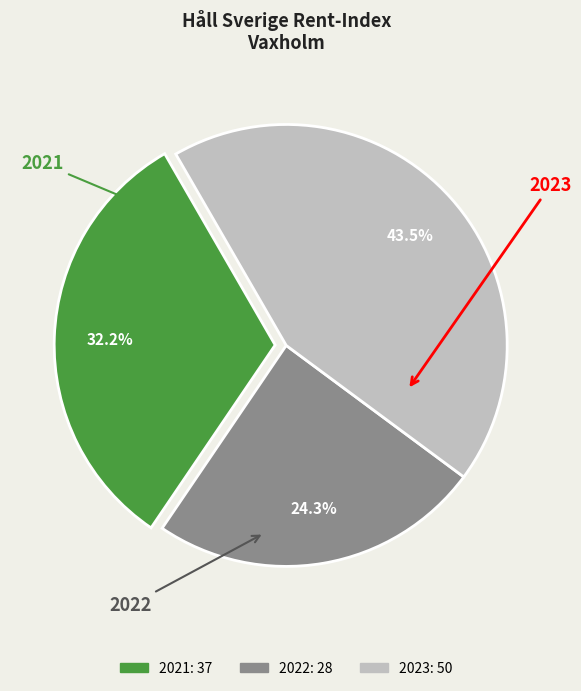

How many segments does this pie chart have?

3